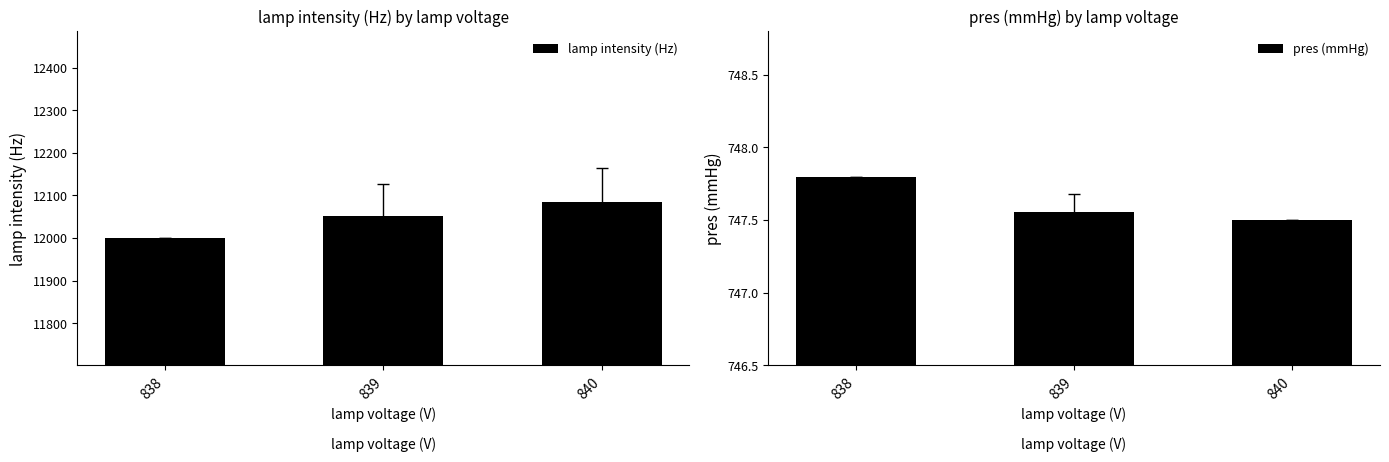

What is the spread (max minus min) of values at 839?

11305.2